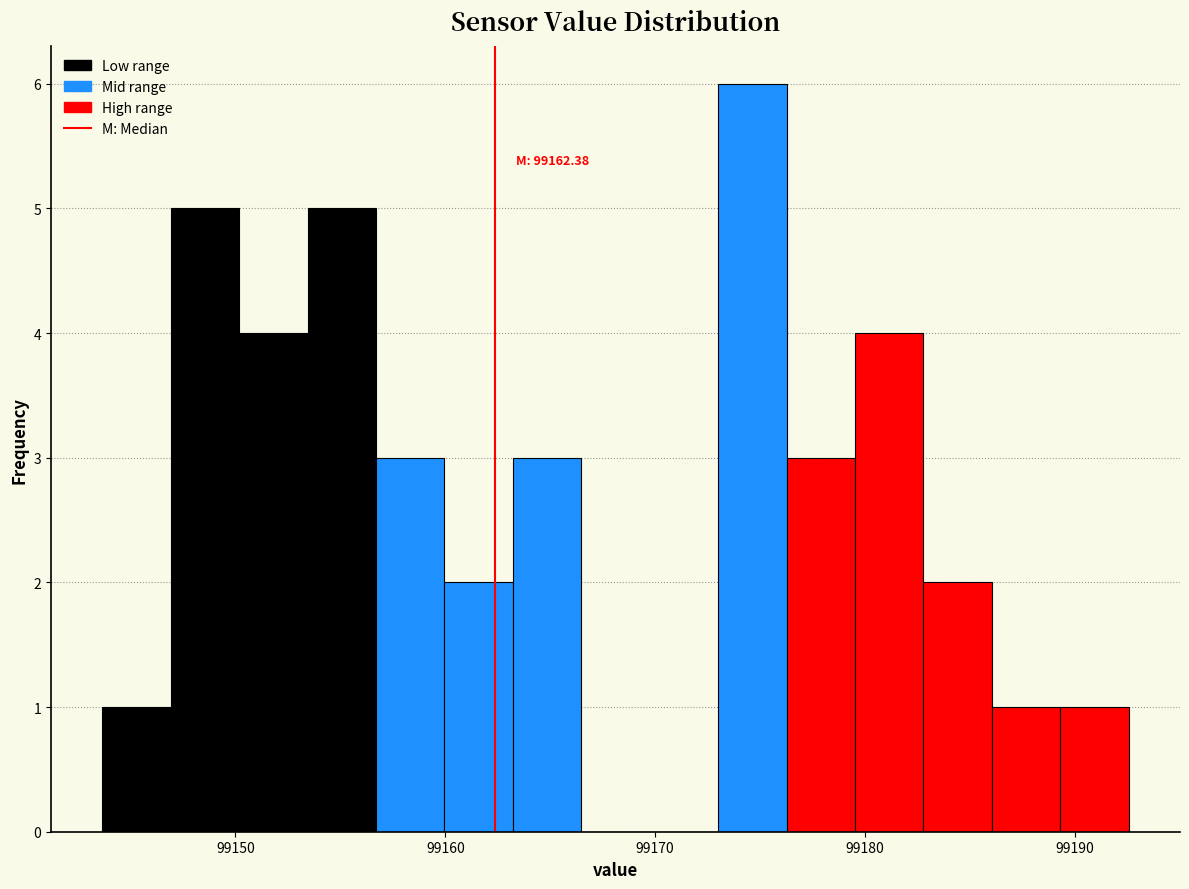

Around what value on the x-axis is the tallest bar? Give the approximate position of its centre, as read against the axis.

99175